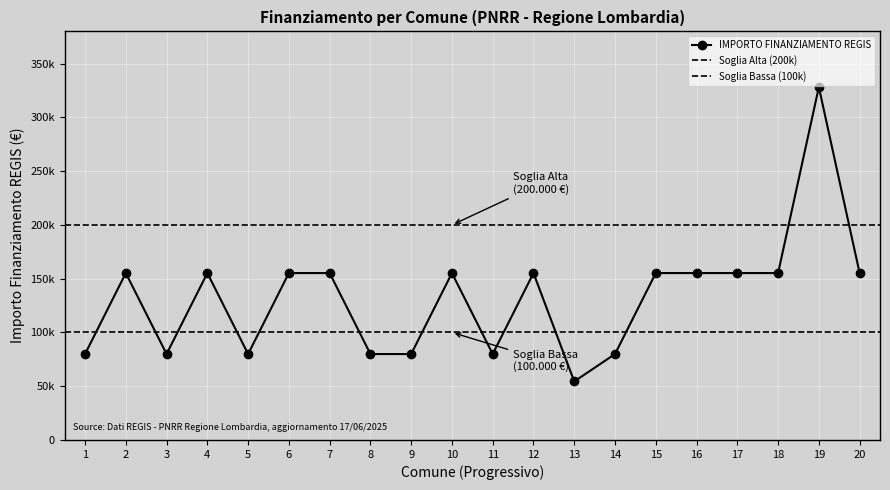

Count the number of values greater than 155234.

1